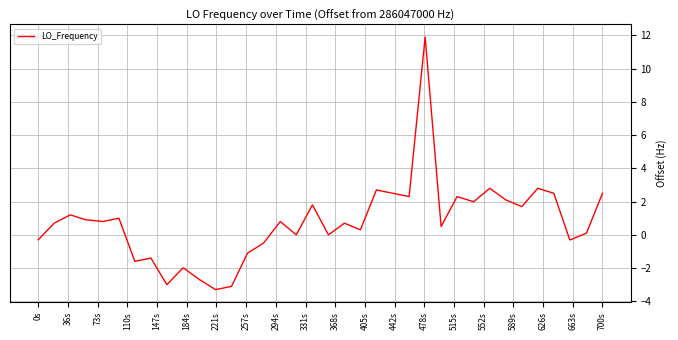

What is the minimum value shown in the chart?

-3.3